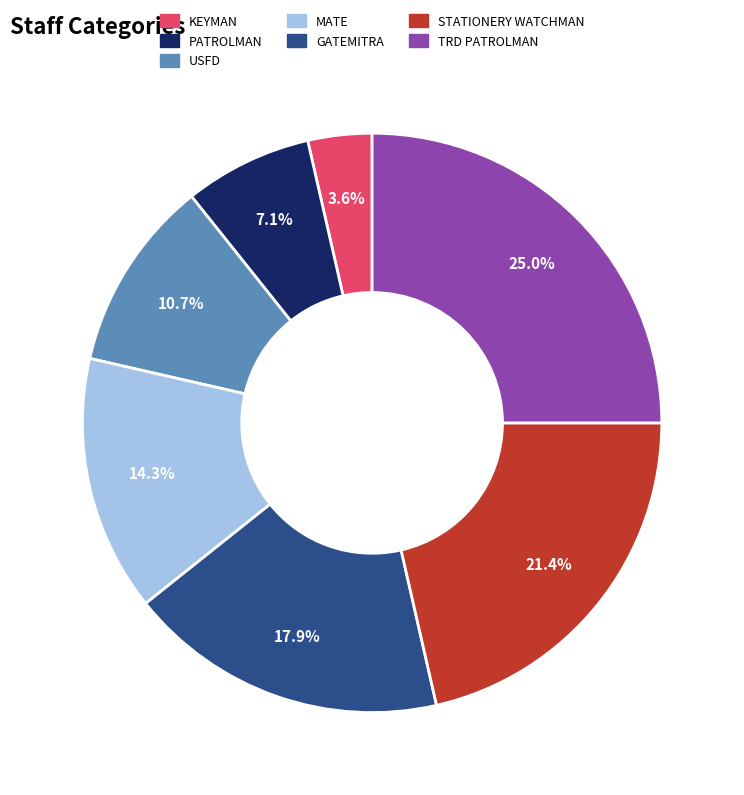

To the nearest percent, what is the combined percentage of KEYMAN and MATE?

18%